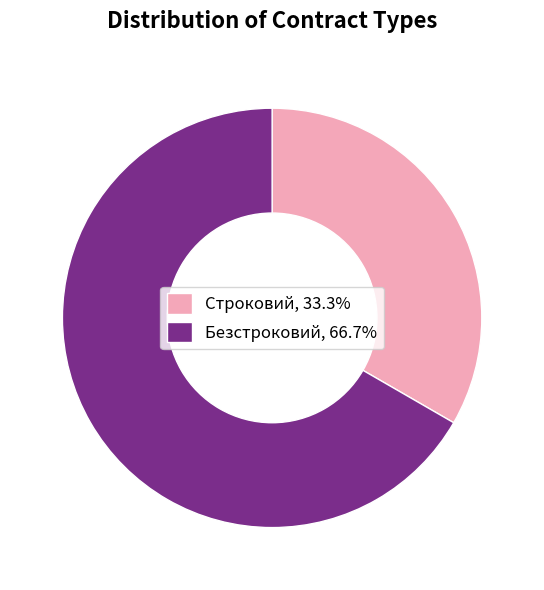

Which slice is the smallest?

Строковий